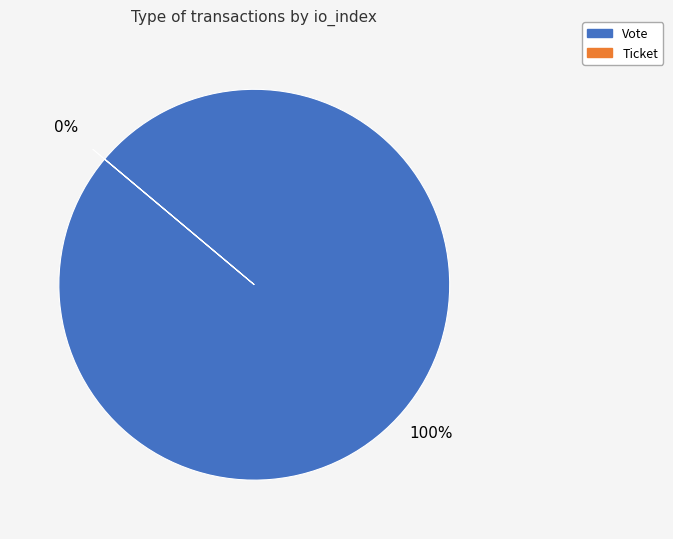

Is there any slice that represents more than half of the pie?

Yes